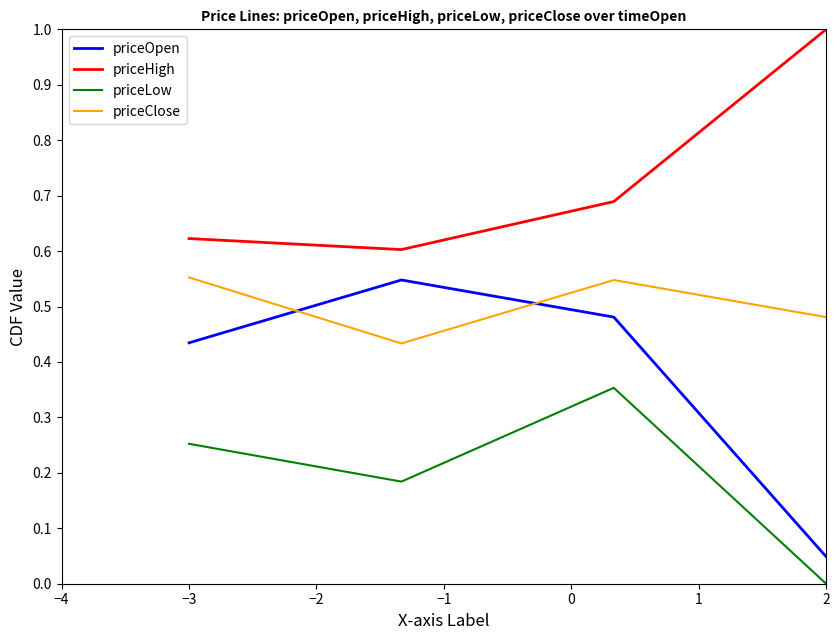

Which series has the widest spread of values?

priceOpen